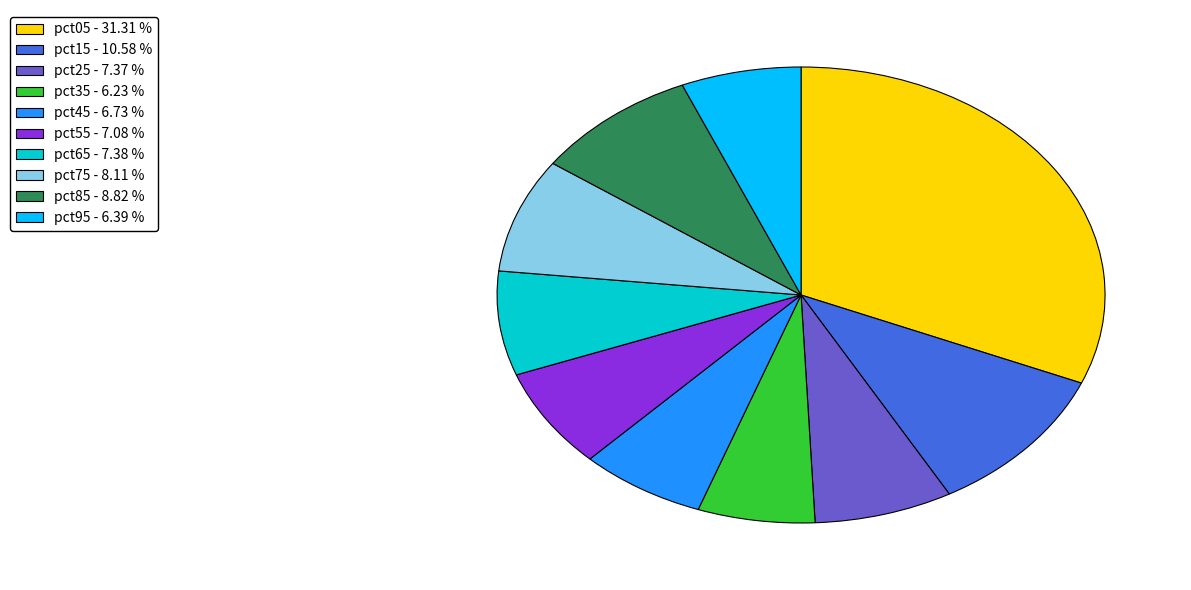

Between pct95 - 6.39 % and pct25 - 7.37 %, which is larger?

pct25 - 7.37 %